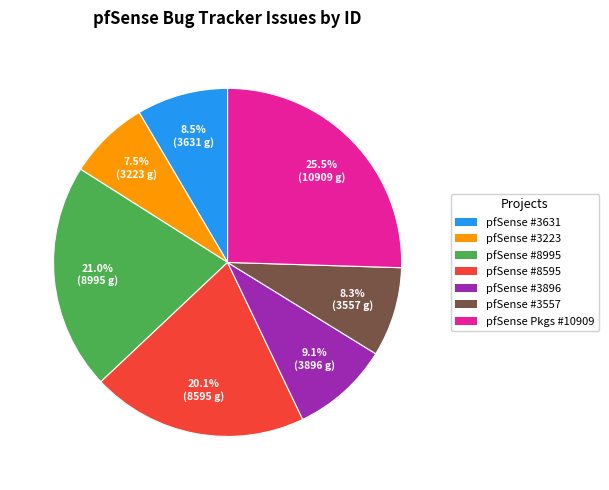

What is the ratio of the value at pfSense #8995 to the value at pfSense #3223?

2.8